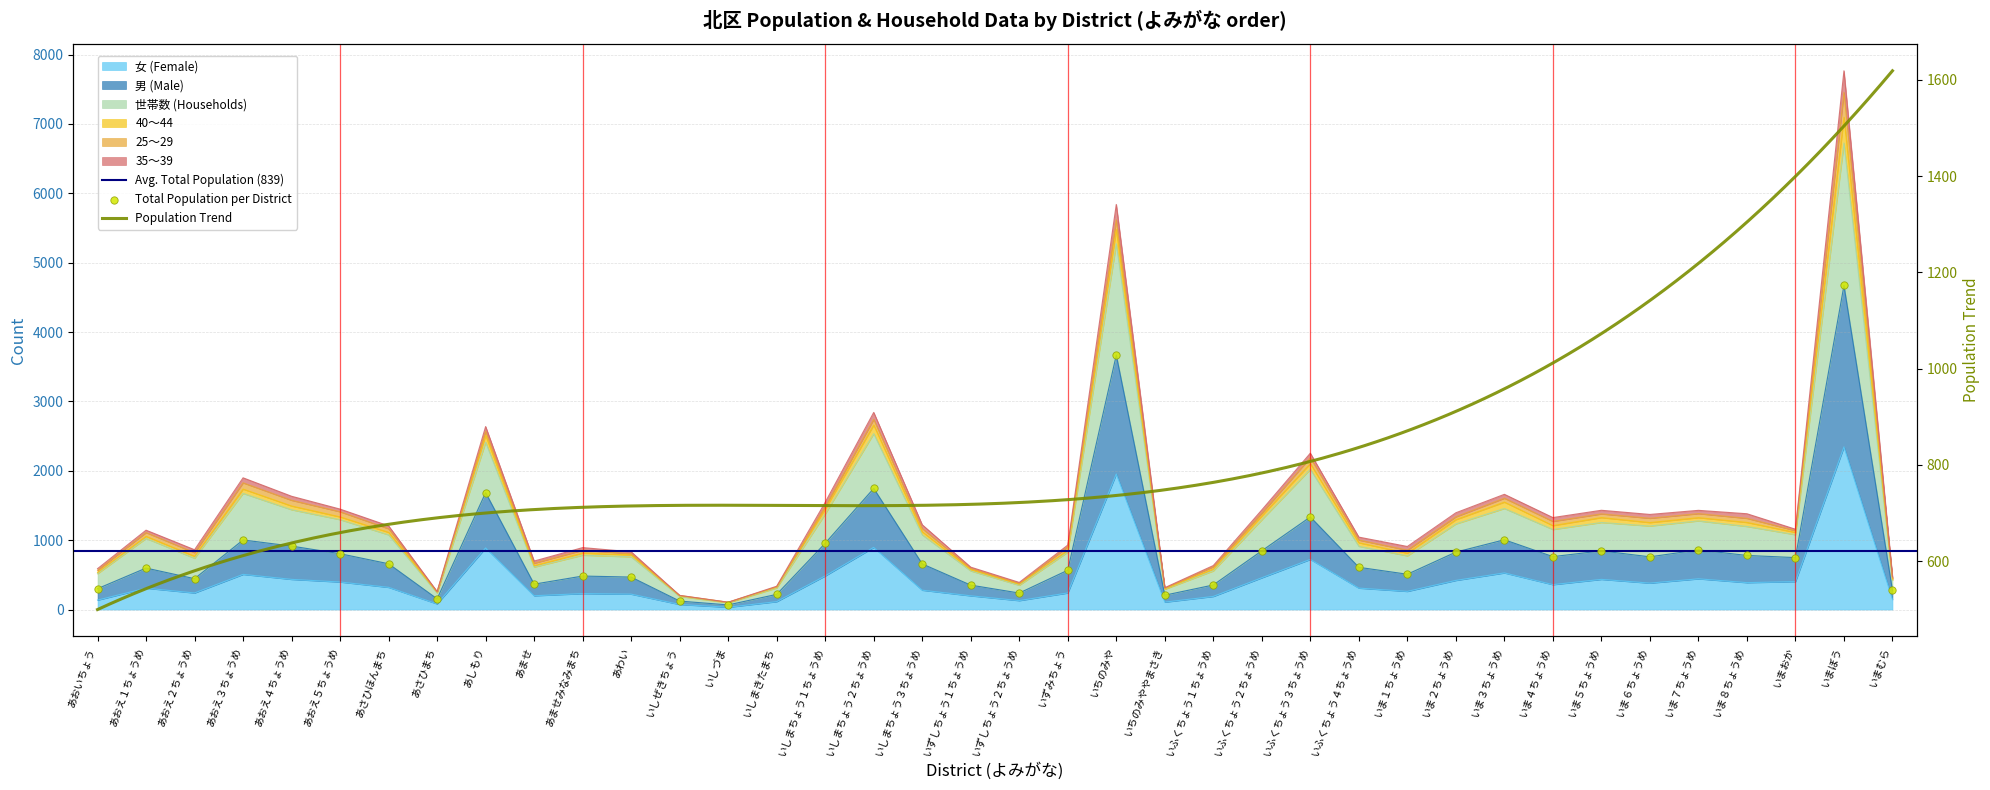

Which series reaches the maximum Y coordinate?

男 (Male)